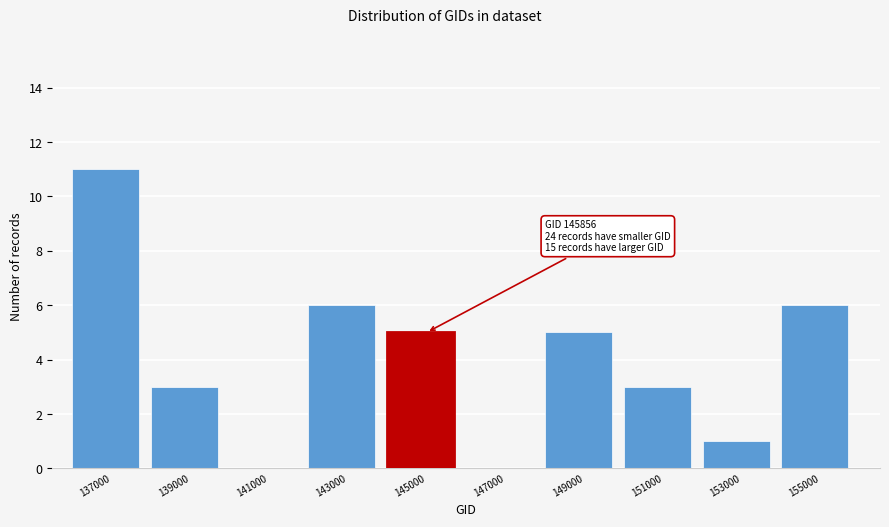

Reading right to left, what are all the values shown in this chart?

155000=6	153000=1	151000=3	149000=5	147000=0	145000=5	143000=6	141000=0	139000=3	137000=11